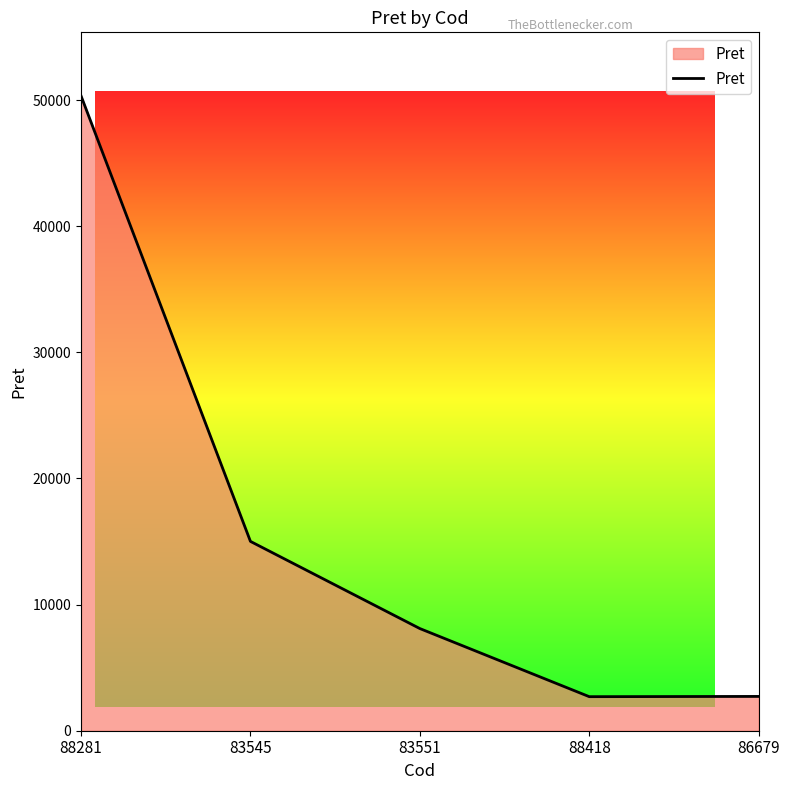

What is the difference between the maximum and minimum values?

47640.1